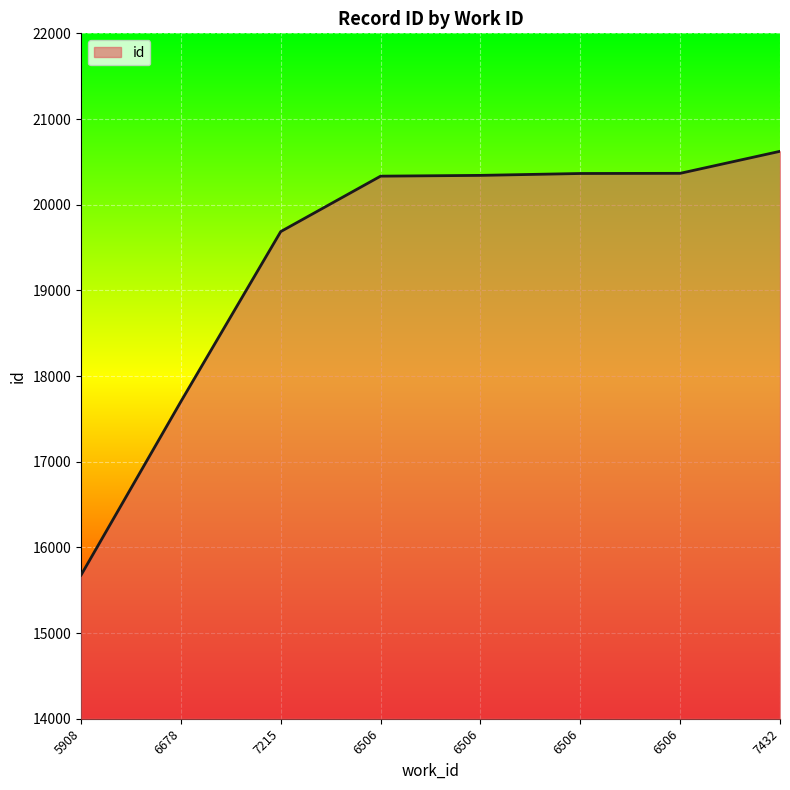

Which label corresponds to the smallest value in the chart?

5908